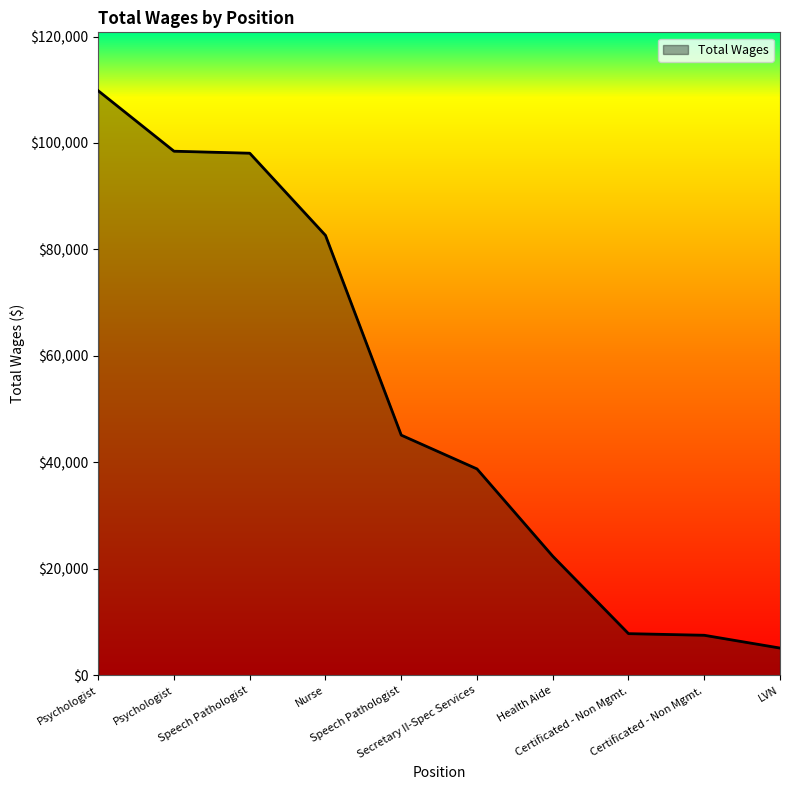

The value at Nurse is 43224. True or false?

False